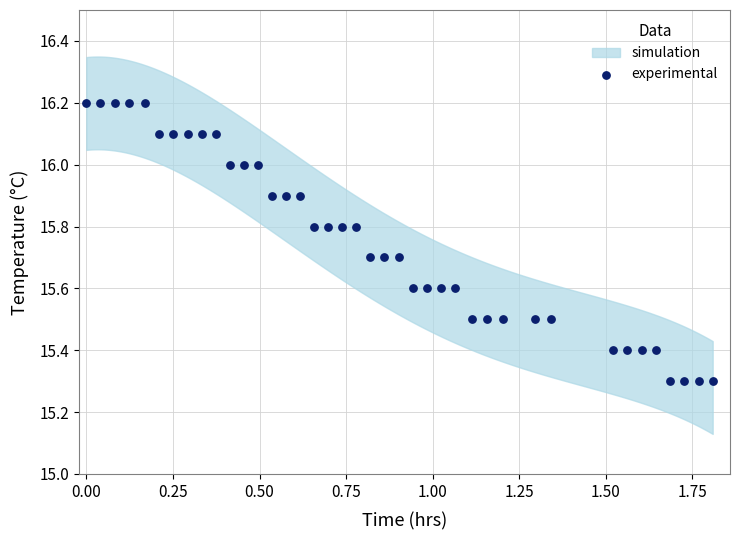

What is the range of X values (max minus min)?

1.8